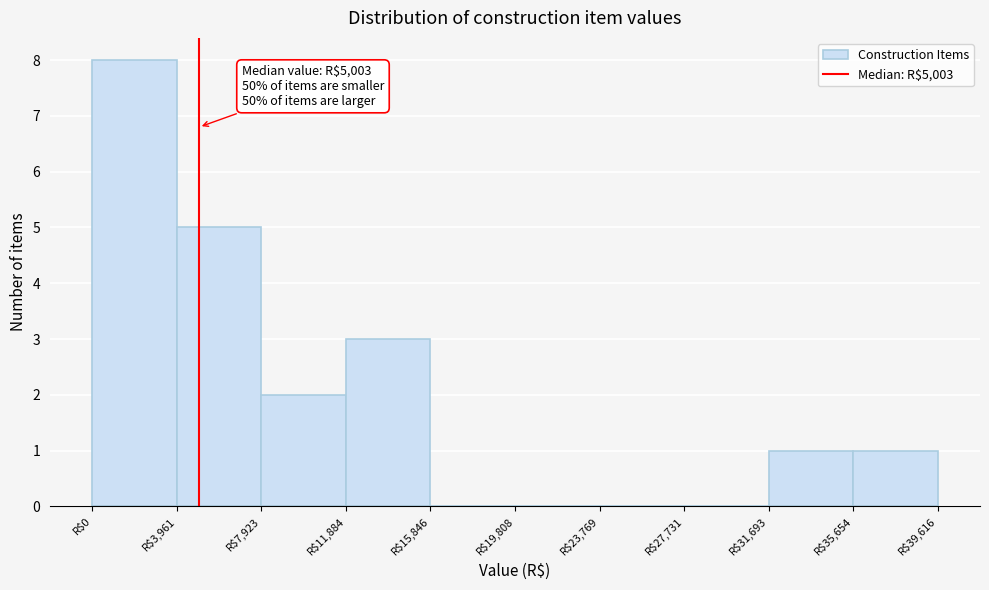

Over which range of the x-axis is the bar tallest?

0 to 4000